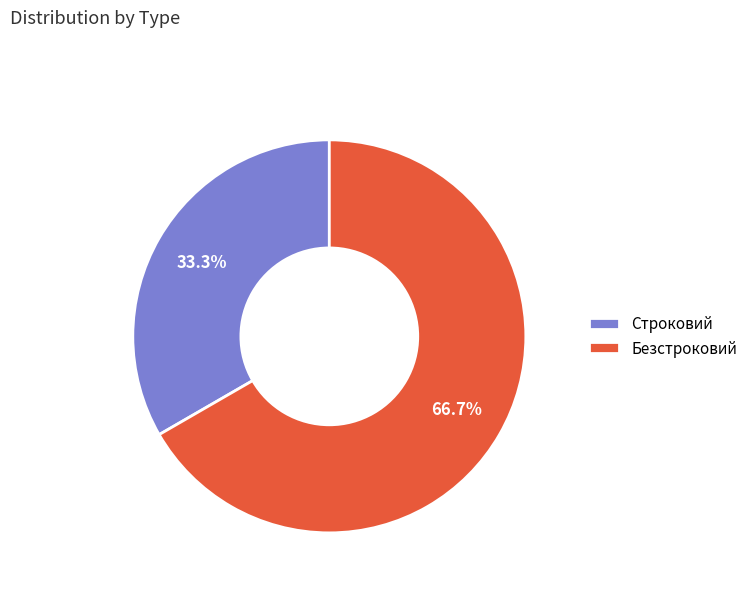

True or false: Строковий accounts for 25% of the total.

False